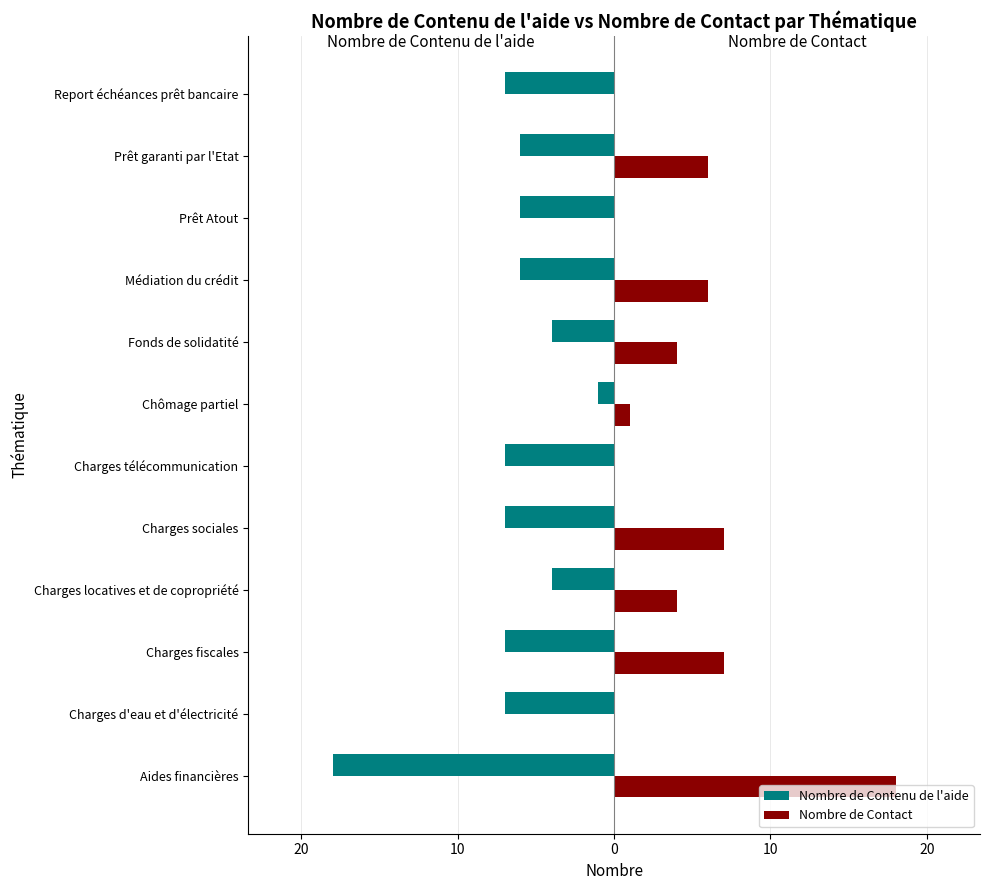

What is the difference between the maximum and minimum values in the Nombre de Contact series?

18